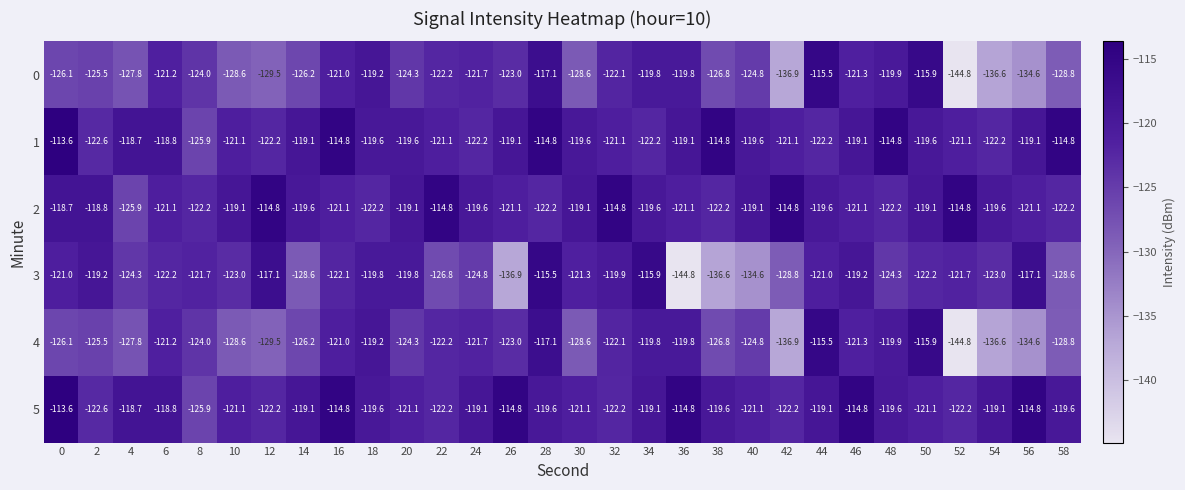

How many categories are shown in the chart?

30